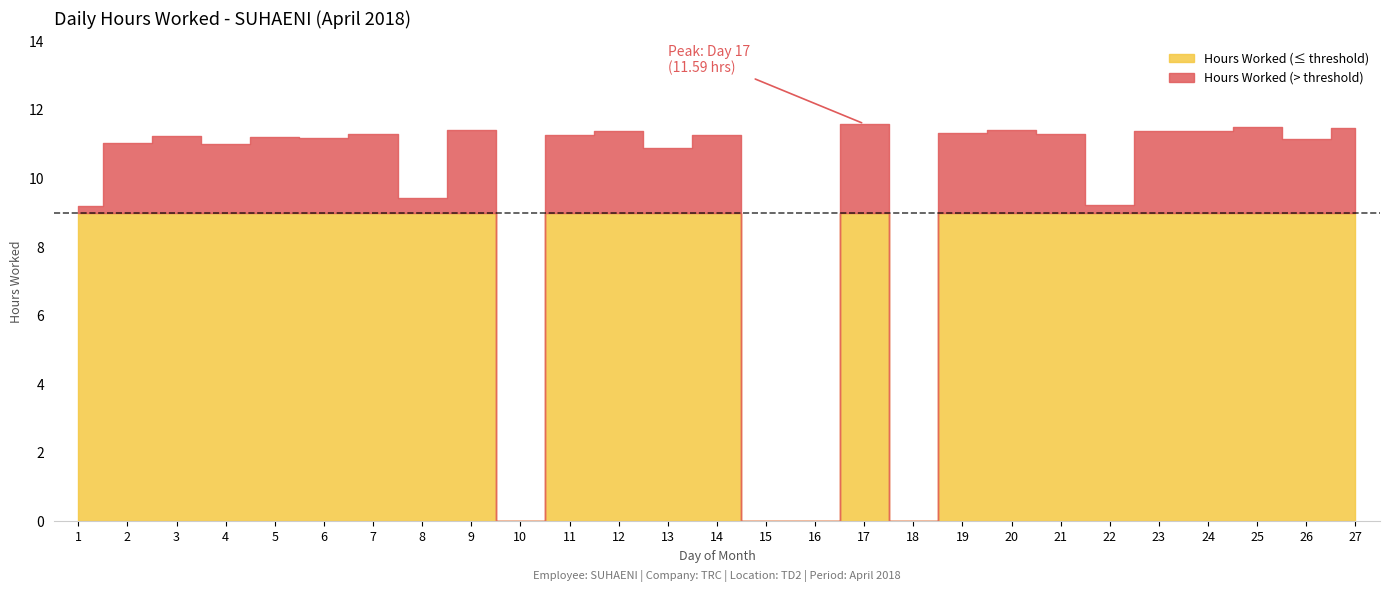

The value at 27 is 18.9. True or false?

False